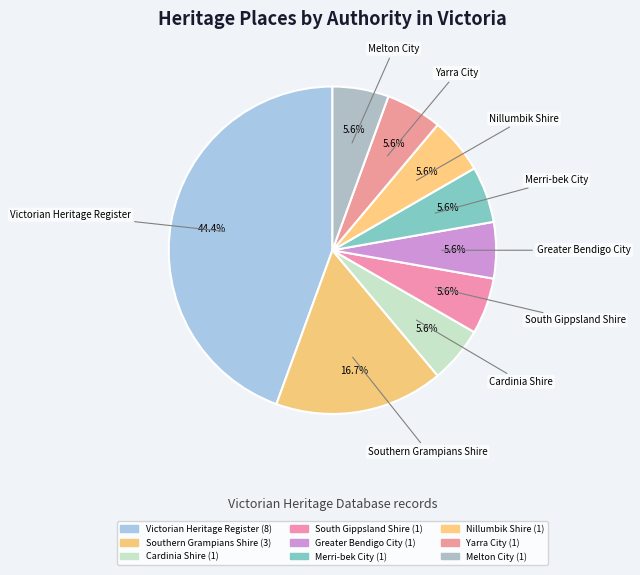

Count the number of slices in the pie.

9